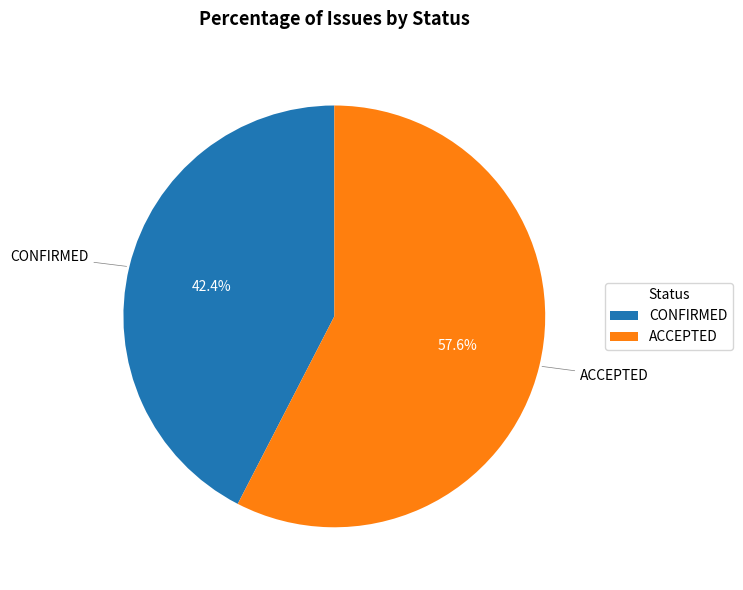

To the nearest percent, what is the difference between the largest and smallest slice percentages?

15%